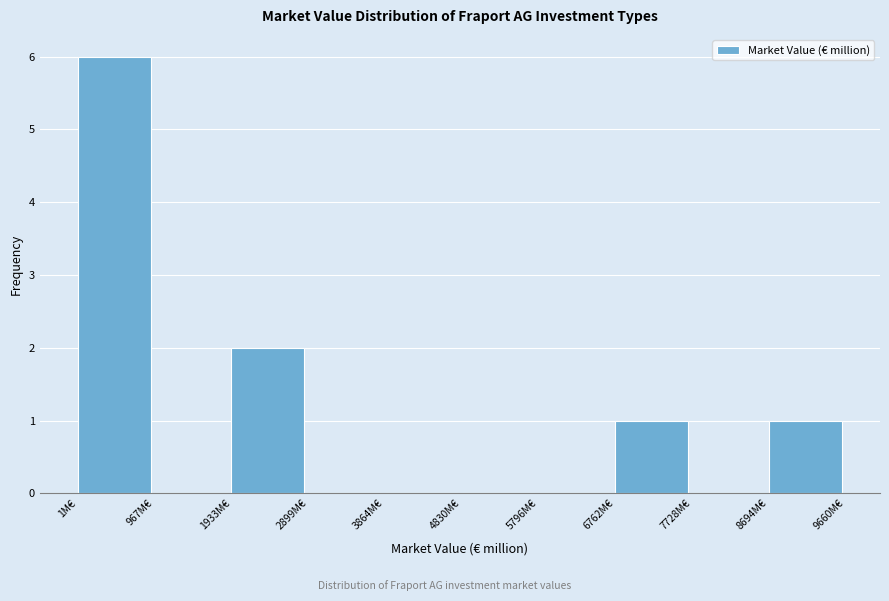

How tall is the bar that spans 8700 to 9700 on the x-axis? Neither the bar edges nor the heights are printed on the chart, so give them approximately, as read against the axes.

1